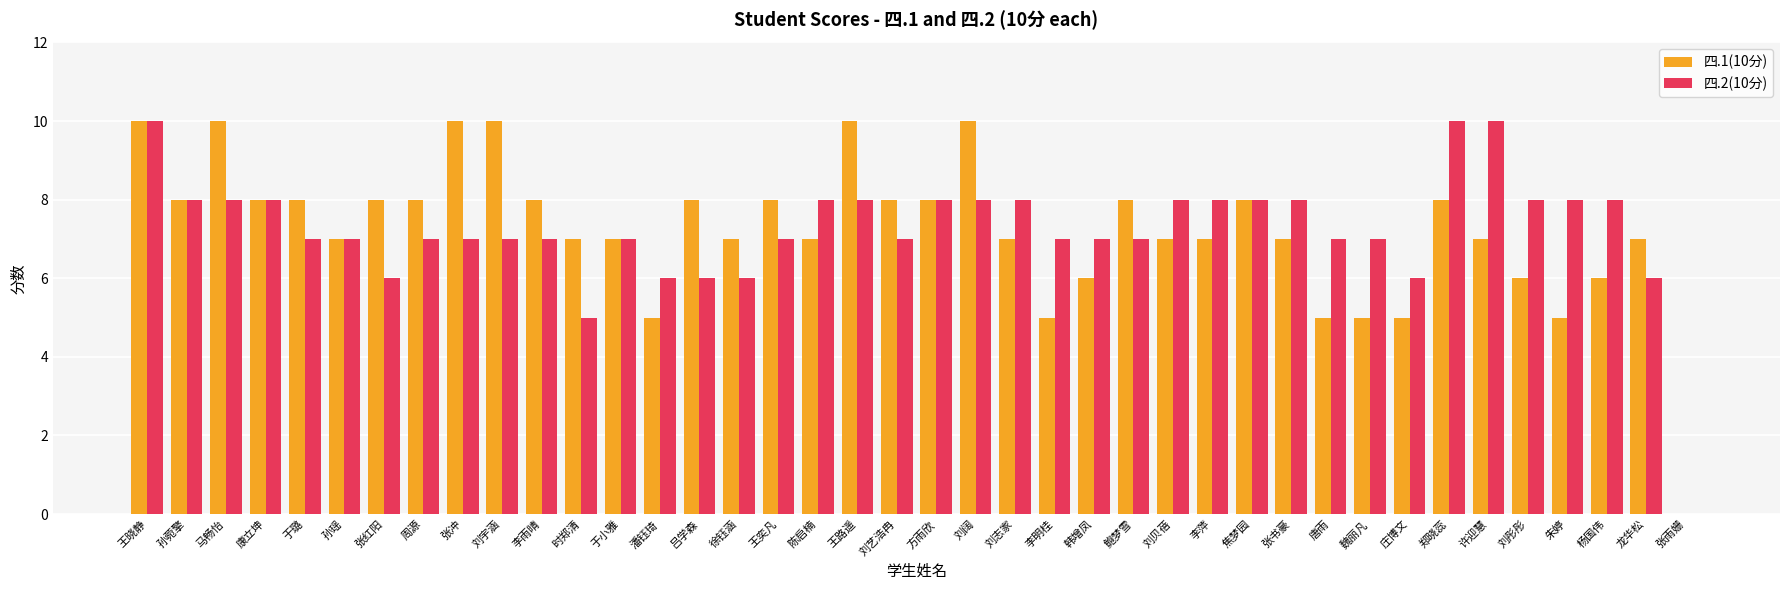

Is the value of 四.2(10分) at 杨国伟 greater than the value of 四.1(10分) at 刘宇涵?

No